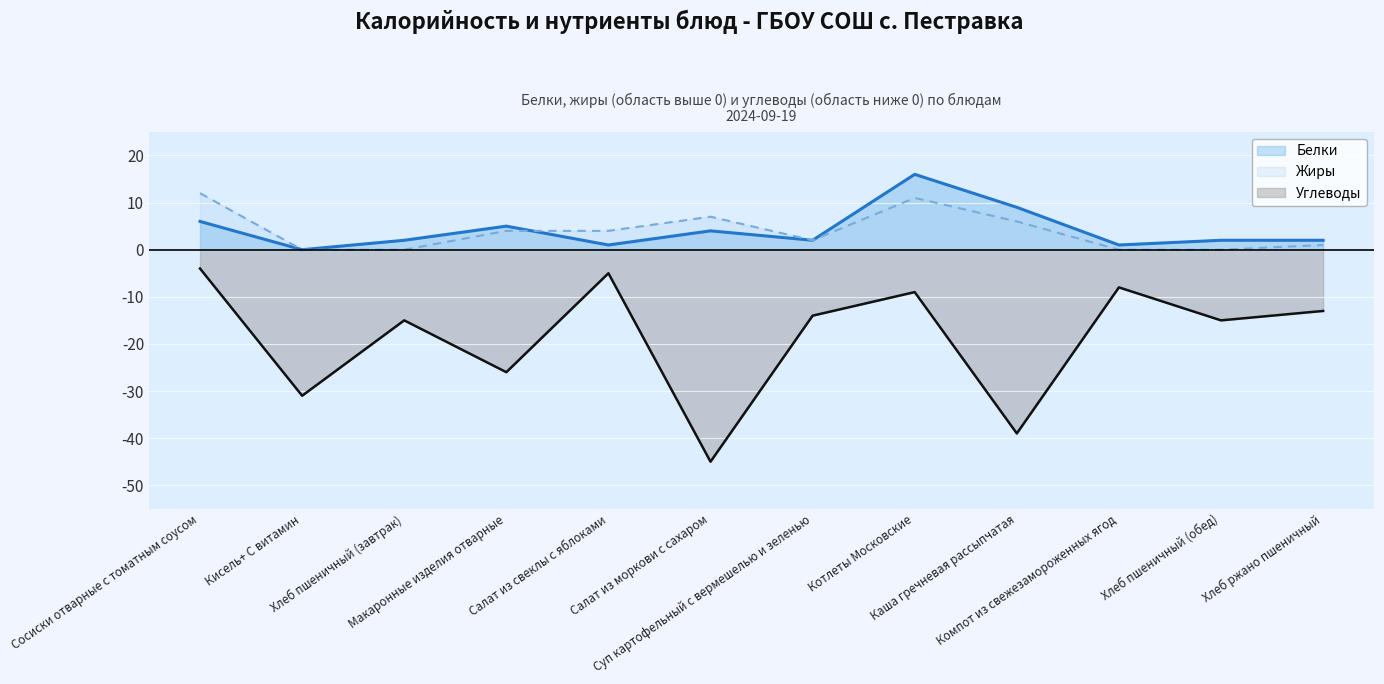

Where is the first local maximum for Жиры?

Салат из моркови с сахаром